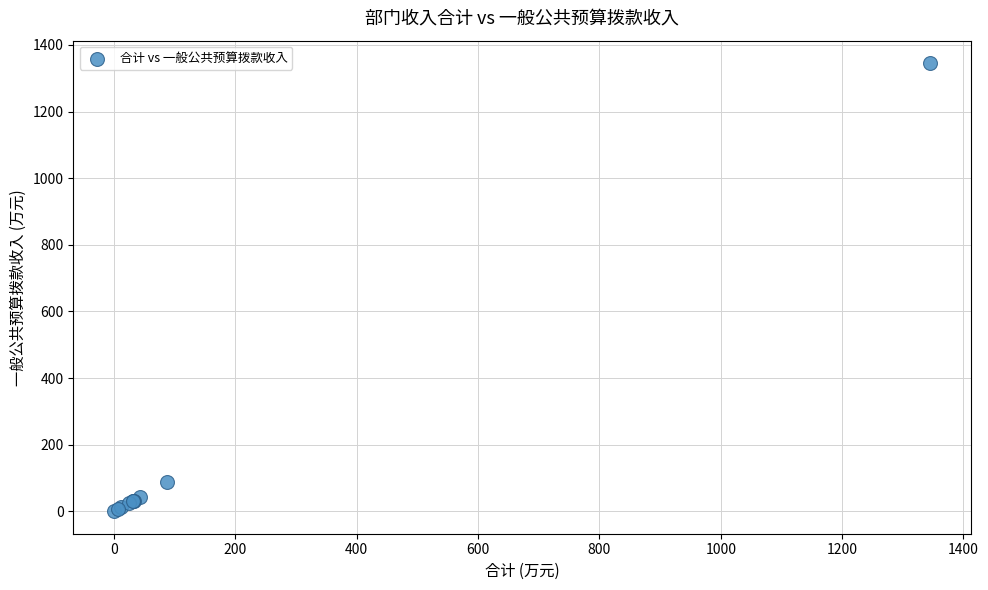

What Y value in the scatter plot is closest to 672?

87.6